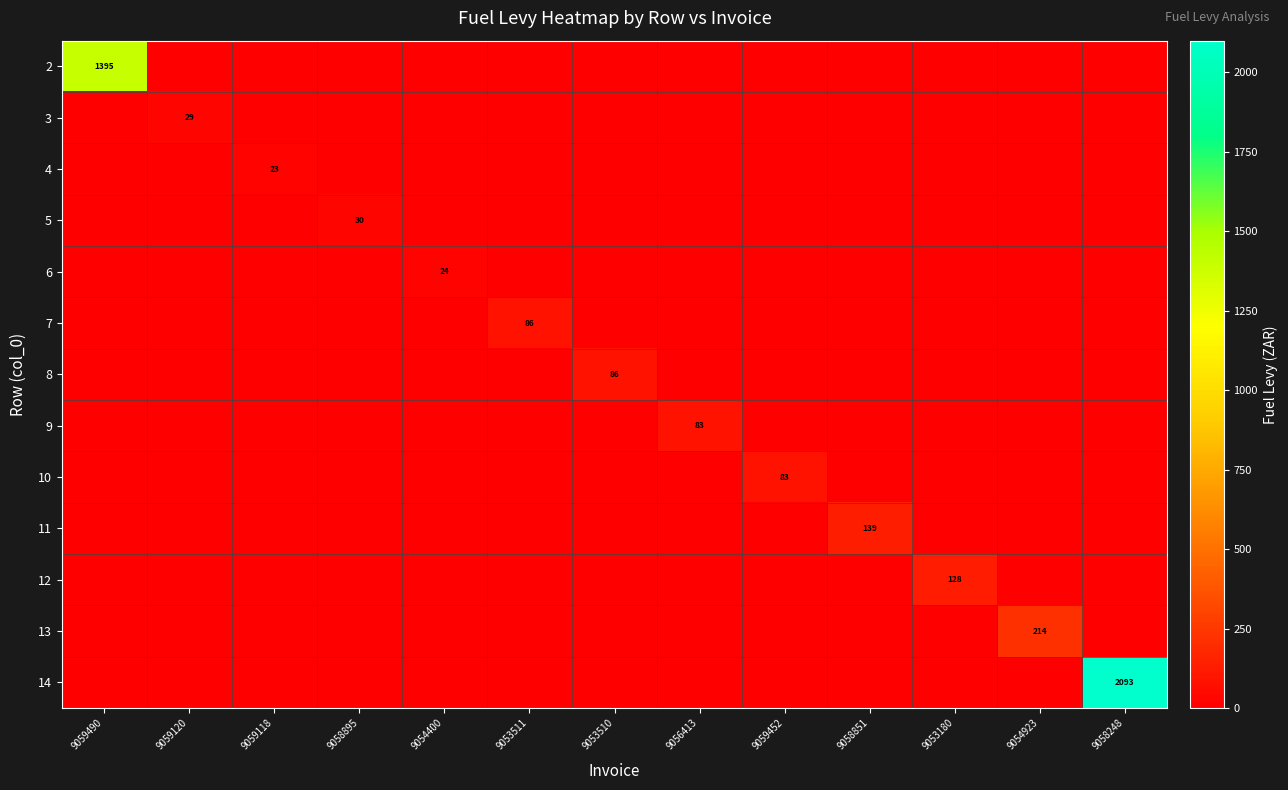

The 6 series shows 0.0 at 9059452. True or false?

True